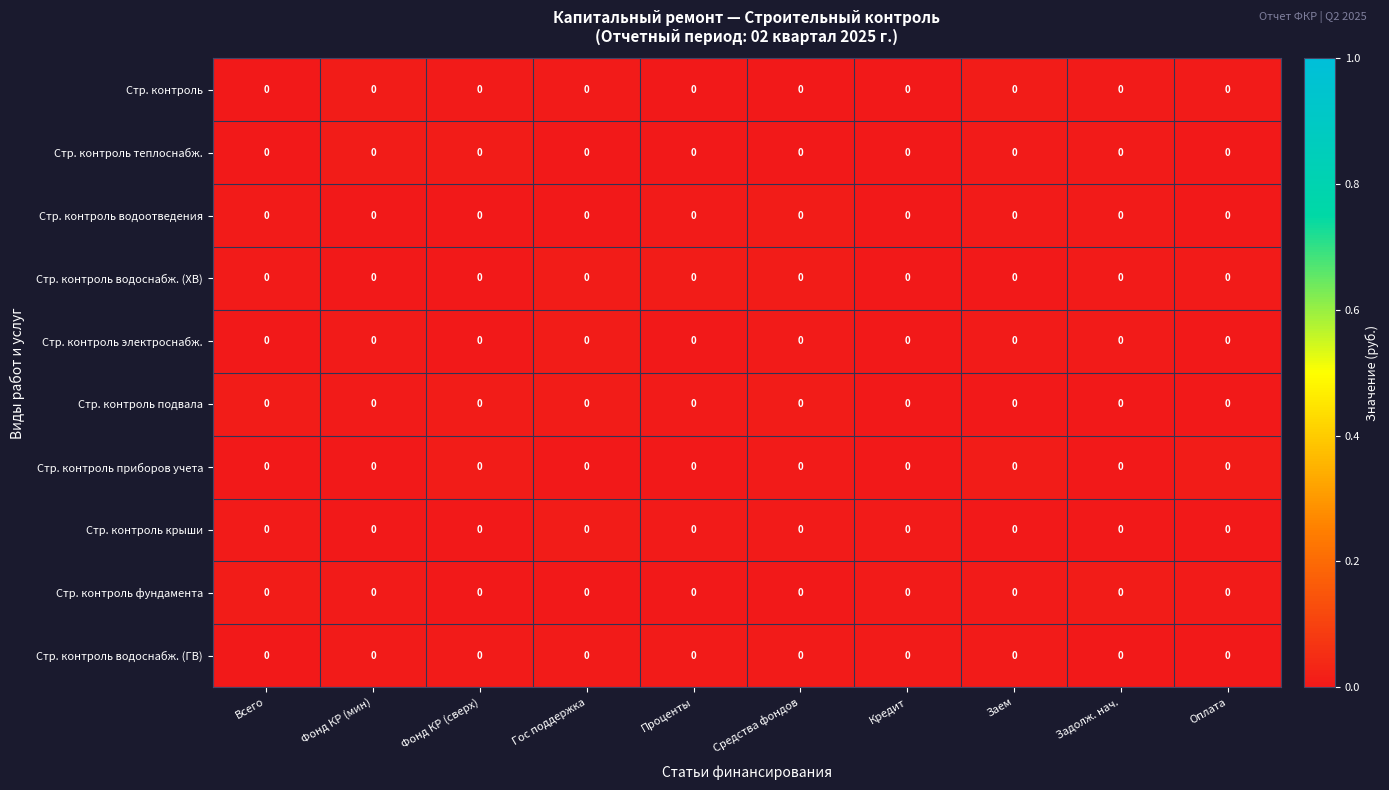

How many categories are shown in the chart?

10